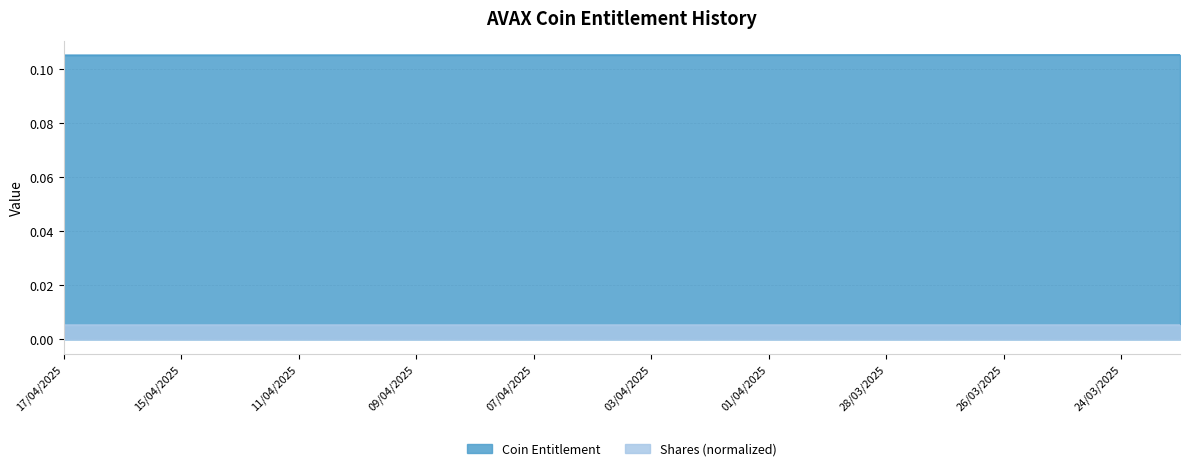

At which label is Shares (M) closest to 0?

17/04/2025